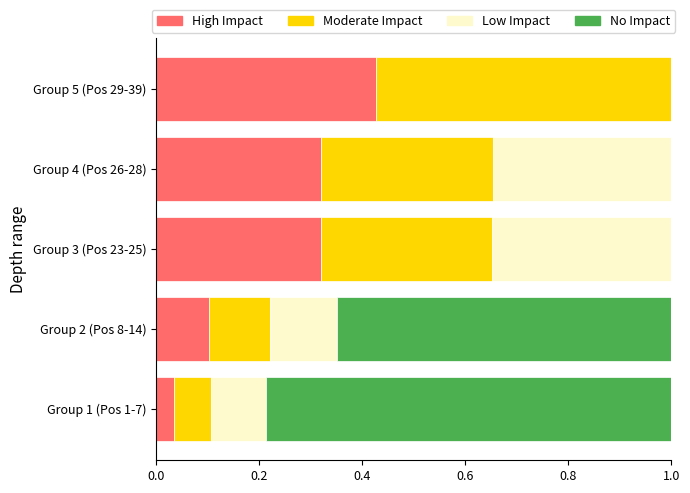

At which label does High Impact reach its peak?

Group 5 (Pos 29-39)